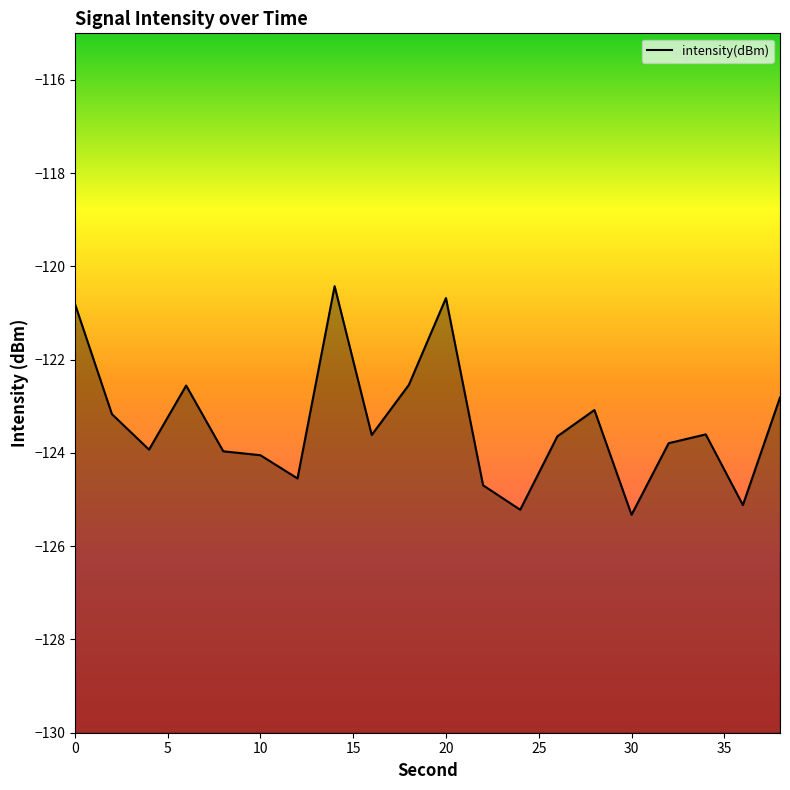

How many distinct data groups are displayed?

1